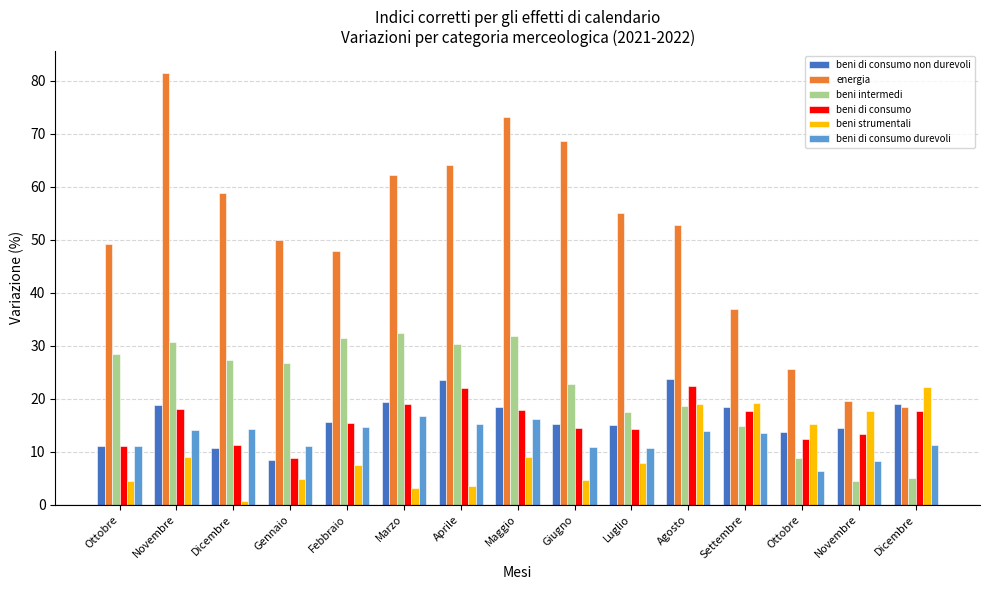

What are all the series names shown in the legend?

beni di consumo non durevoli, energia, beni intermedi, beni di consumo, beni strumentali, beni di consumo durevoli